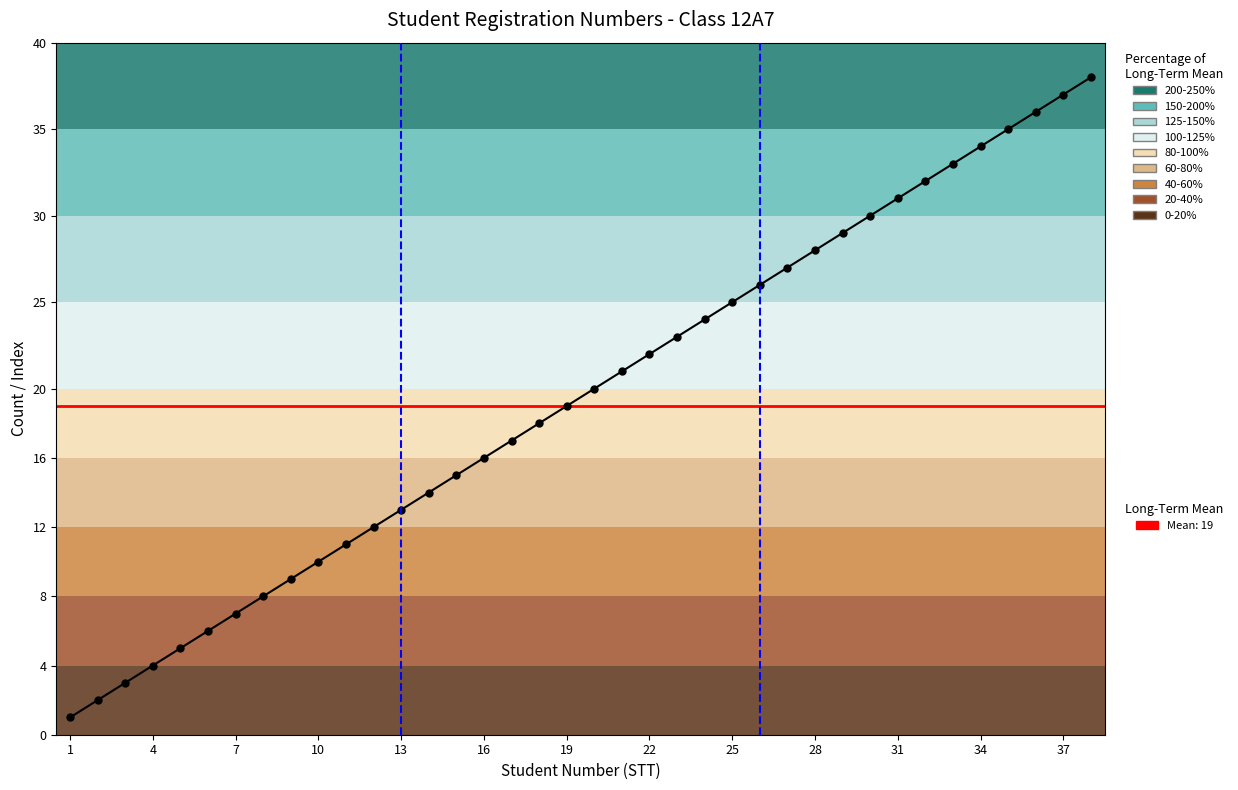

Does the chart have visible grid lines?

No